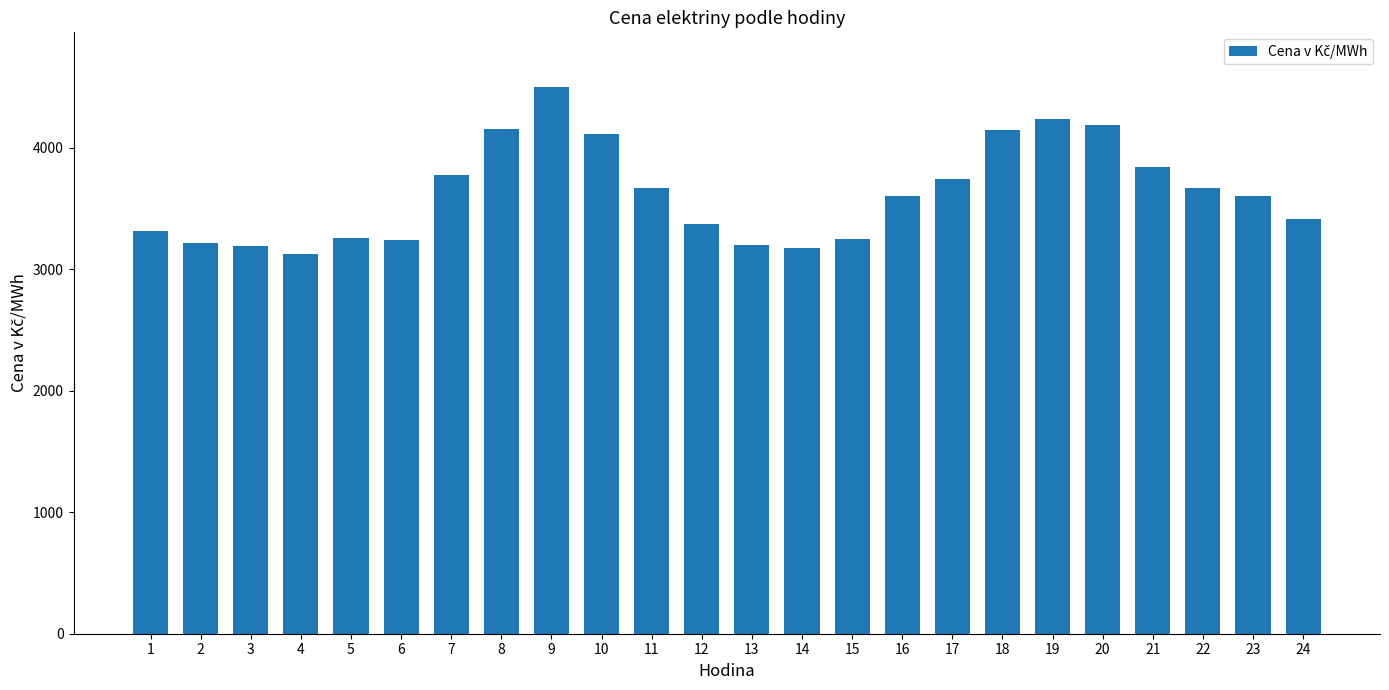

What is the ratio of the value at 3 to the value at 23?

0.9